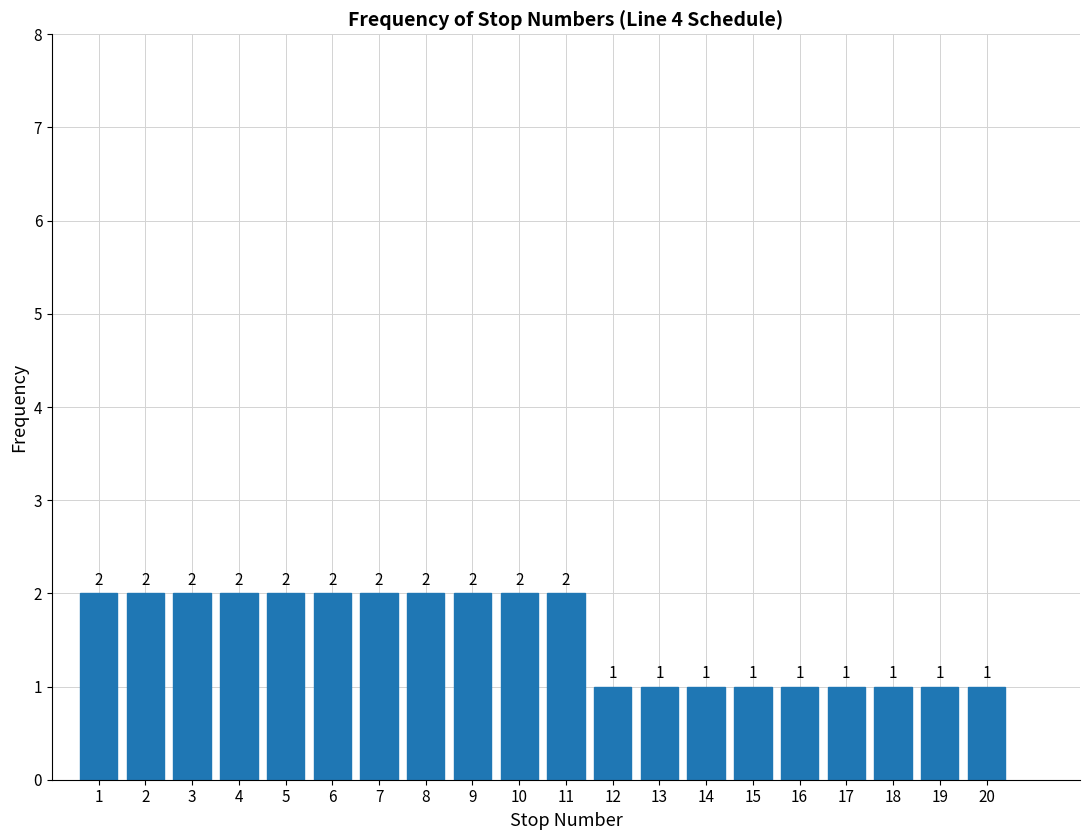

Reading left to right, transcribe this chart: for each bar, give the range it covers on the x-axis and its height.

0.5 to 1.5: 2
1.5 to 2.5: 2
2.5 to 3.5: 2
3.5 to 4.5: 2
4.5 to 5.5: 2
5.5 to 6.5: 2
6.5 to 7.5: 2
7.5 to 8.5: 2
8.5 to 9.5: 2
9.5 to 10.5: 2
10.5 to 11.5: 2
11.5 to 12.5: 1
12.5 to 13.5: 1
13.5 to 14.5: 1
14.5 to 15.5: 1
15.5 to 16.5: 1
16.5 to 17.5: 1
17.5 to 18.5: 1
18.5 to 19.5: 1
19.5 to 20.5: 1